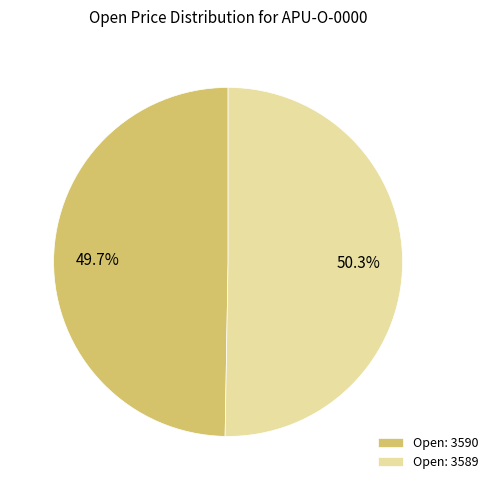

To the nearest percent, what is the difference between the largest and smallest slice percentages?

1%